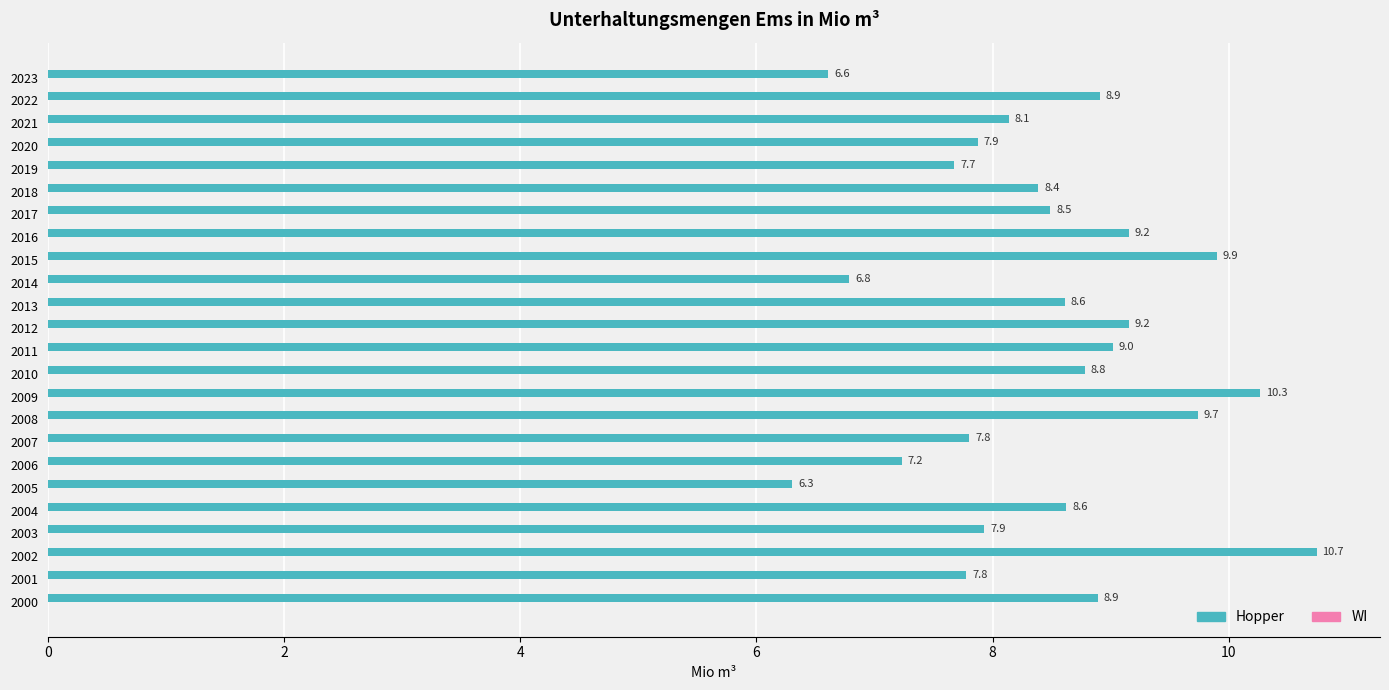

How many data points does each series have?

24